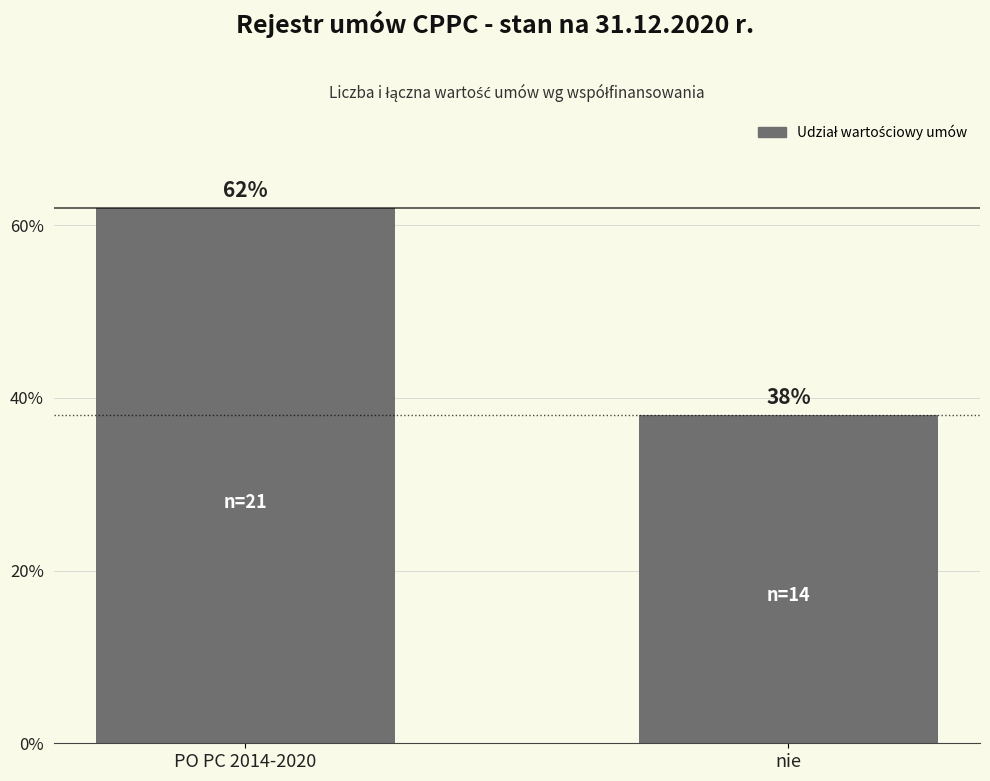

What is the label of the 2nd bar from the left?

nie